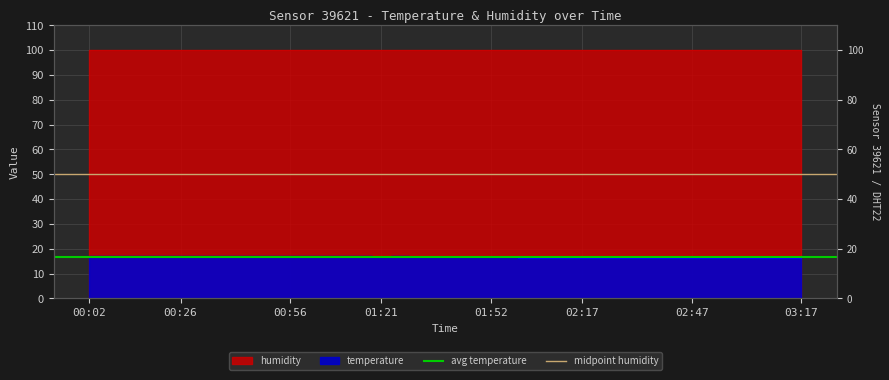

Is the value of midpoint humidity at 00:26 greater than the value of avg temperature at 00:02?

Yes